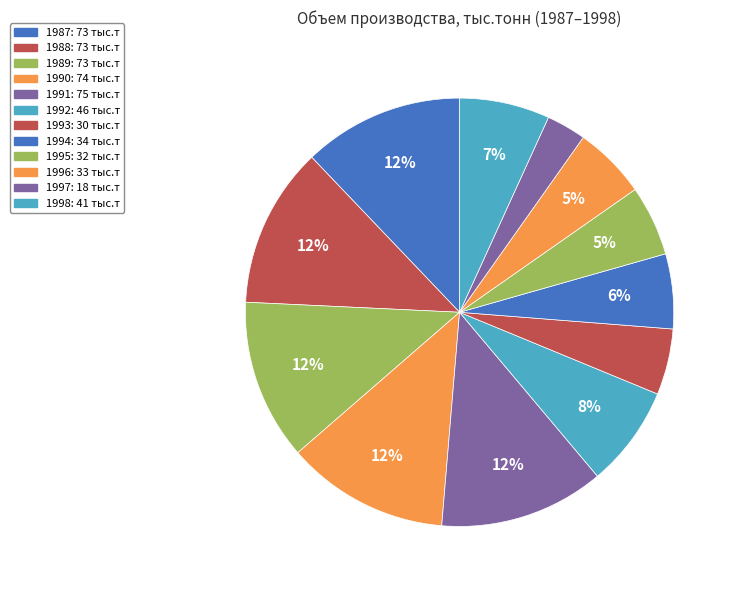

Which has a higher value, 1992 or 1995?

1992